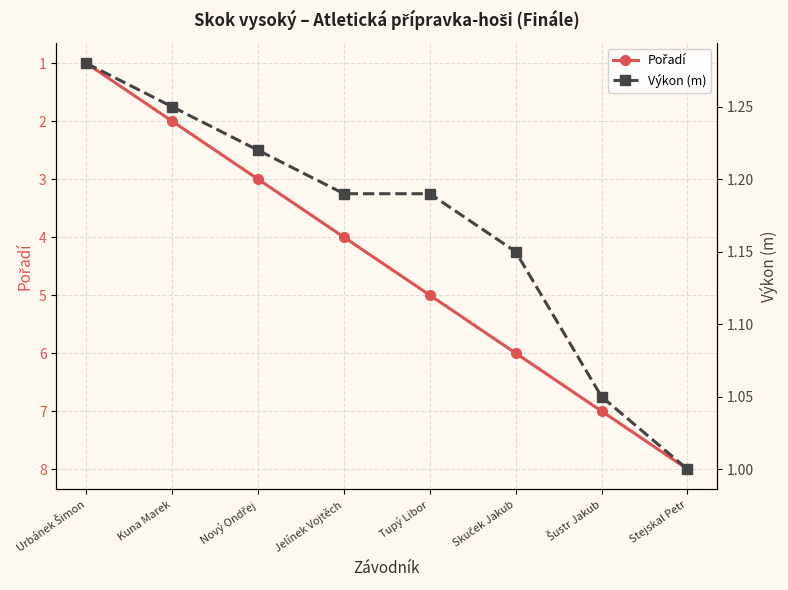

True or false: Pořadí has a value of 7.1 at Tupý Libor.

False